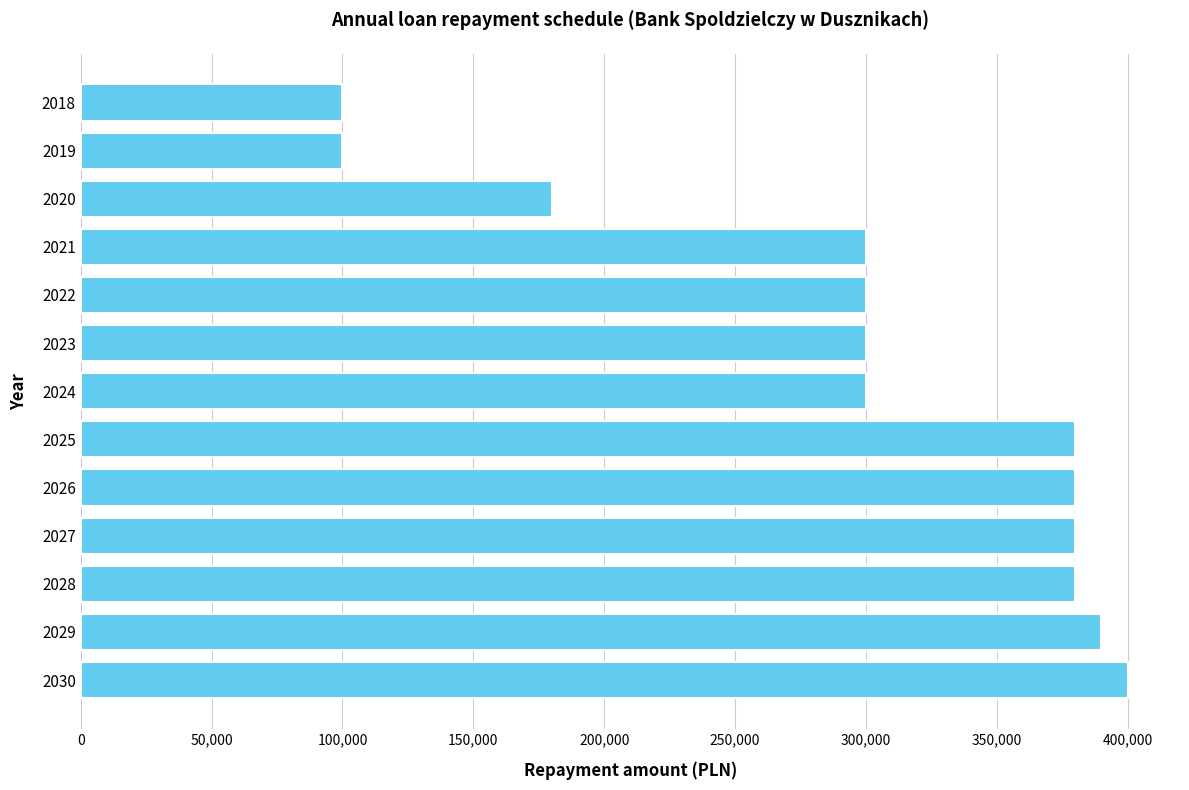

What is the minimum value shown in the chart?

100000